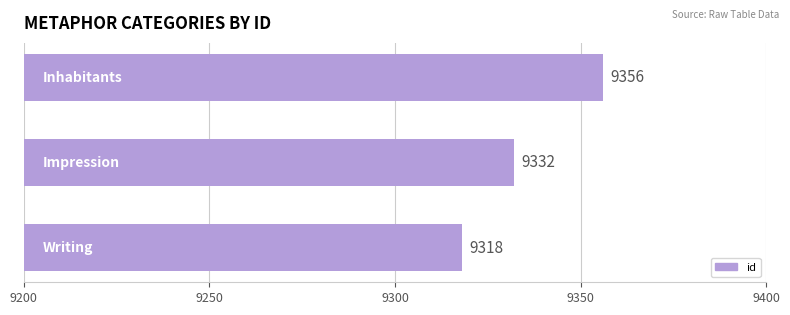

What is the minimum value shown in the chart?

9318